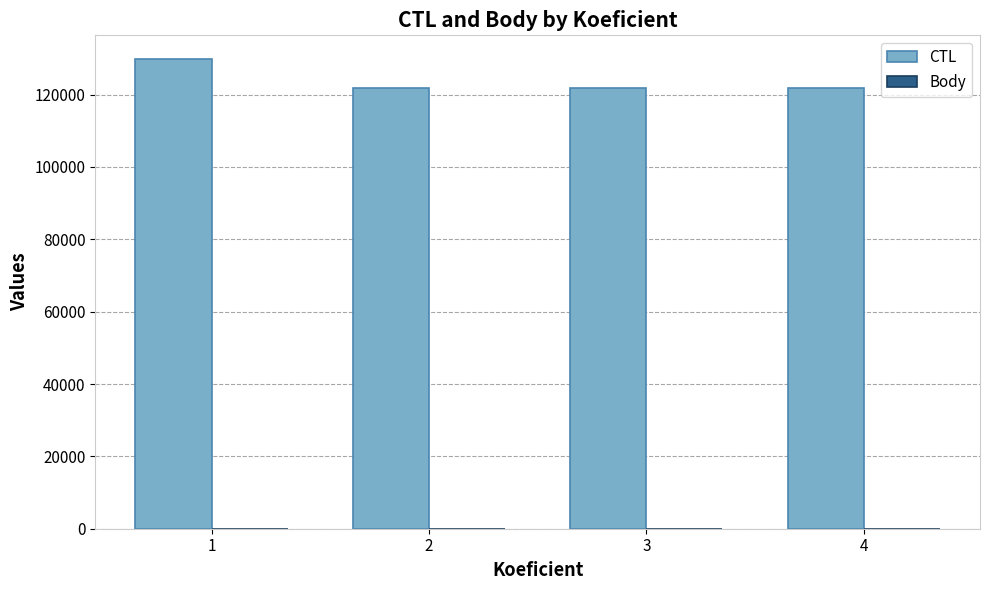

Which label corresponds to the largest value in the chart?

1